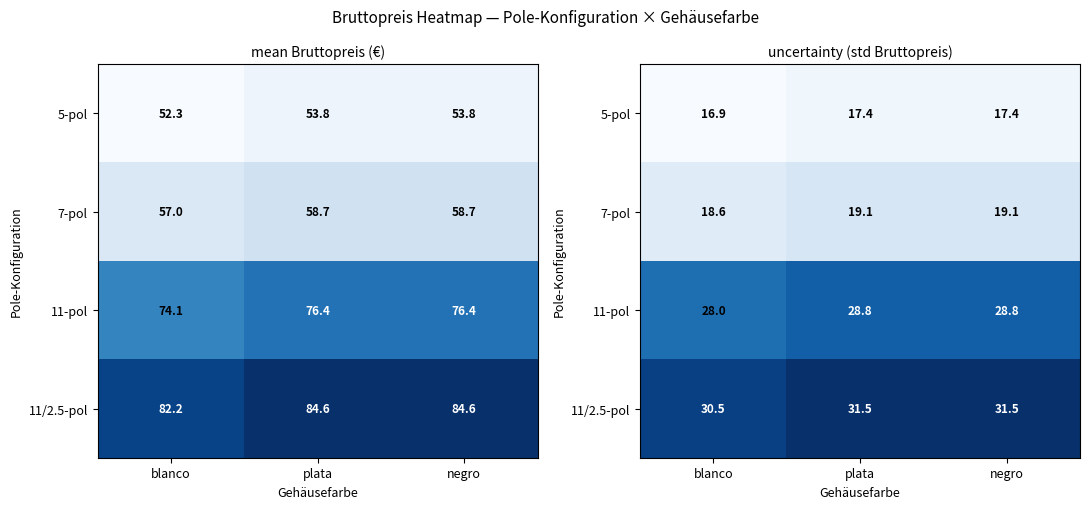

Rank the series at plata from highest to lowest value.

11/2.5-pol, 11-pol, 7-pol, 5-pol